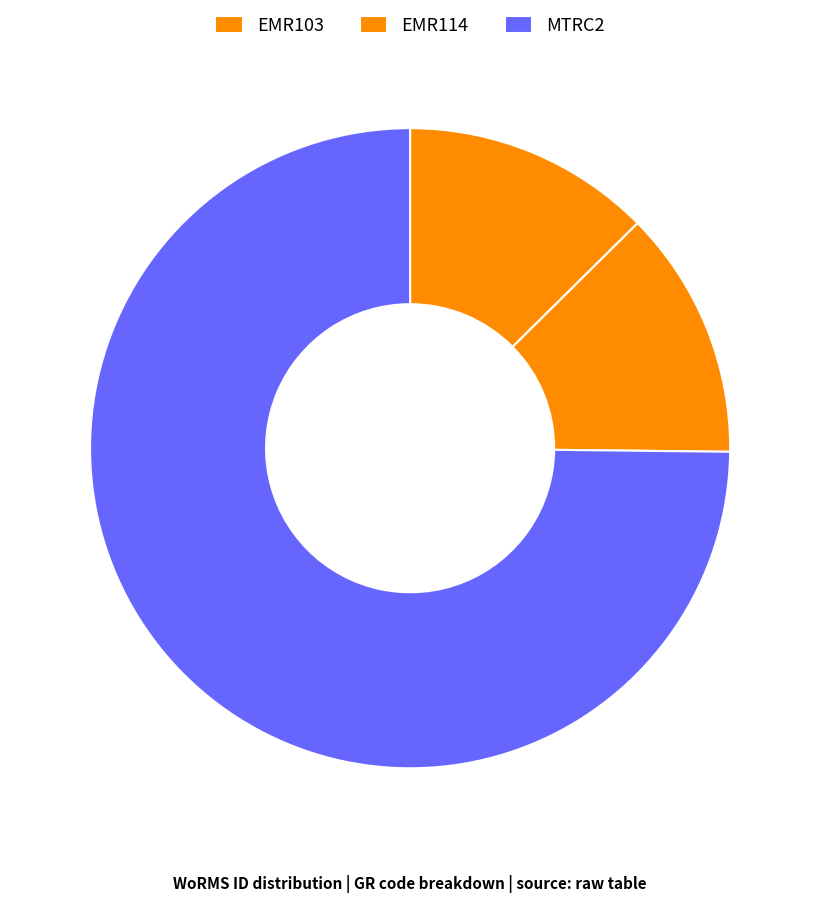

Is MTRC2 the majority of the pie?

Yes